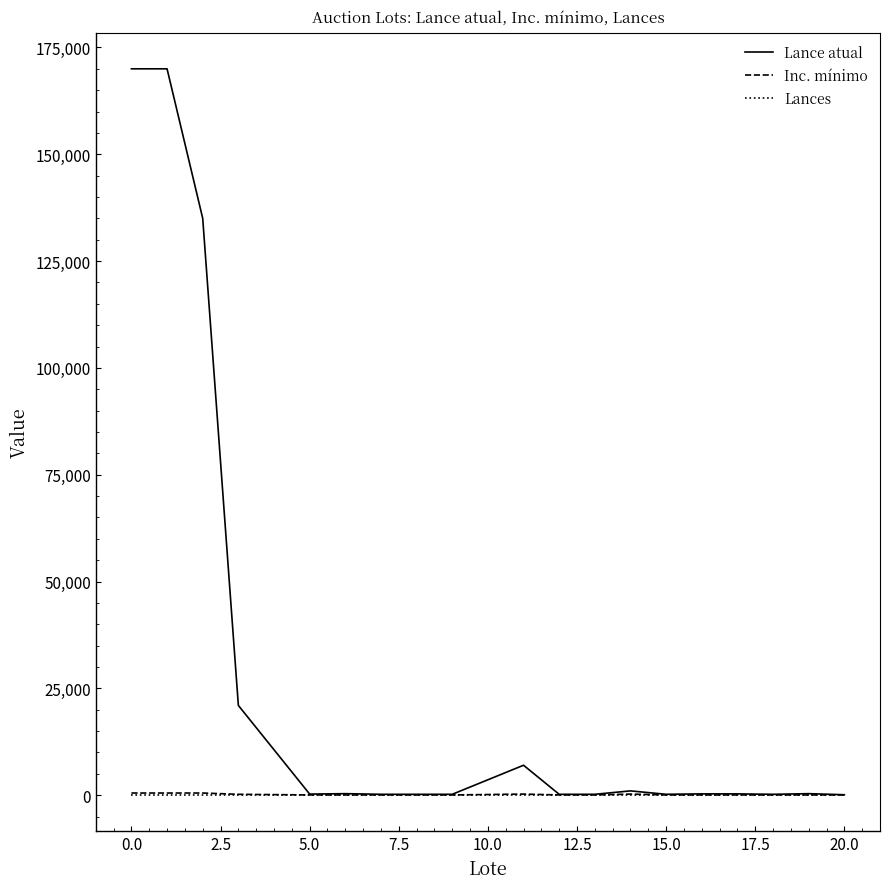

Which series has the largest total across all categories?

Lance atual